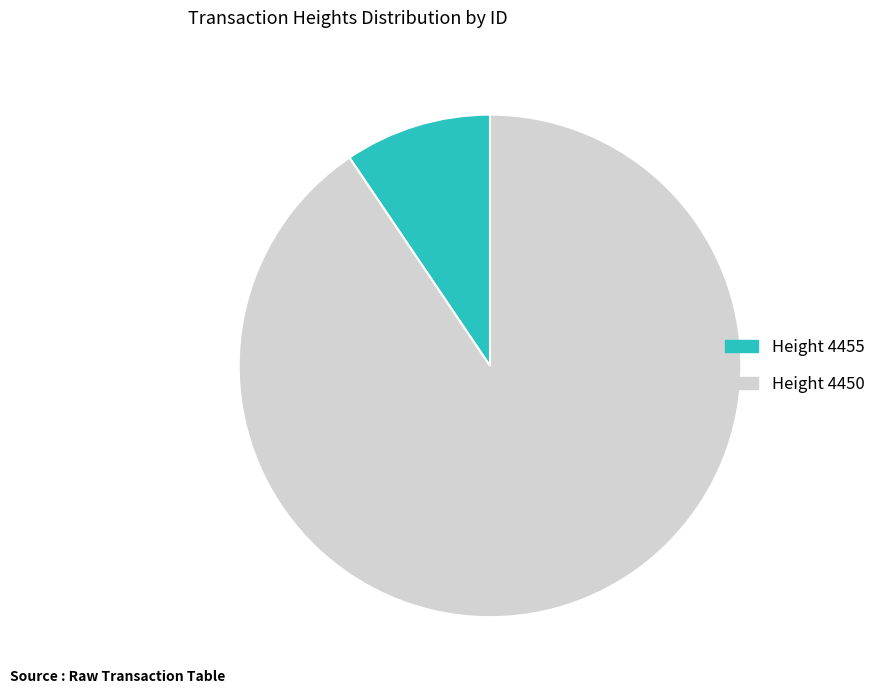

Does any single category account for the majority?

Yes